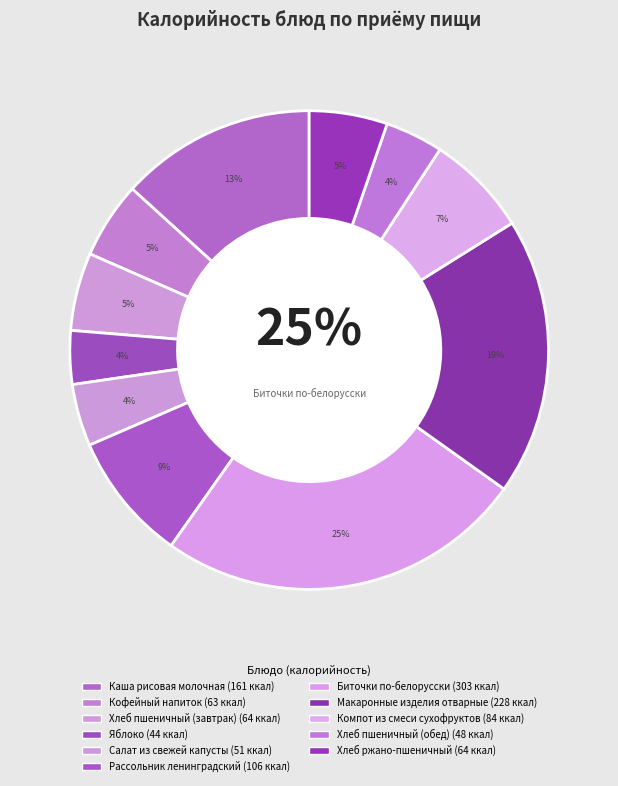

How many slices are in this pie chart?

11